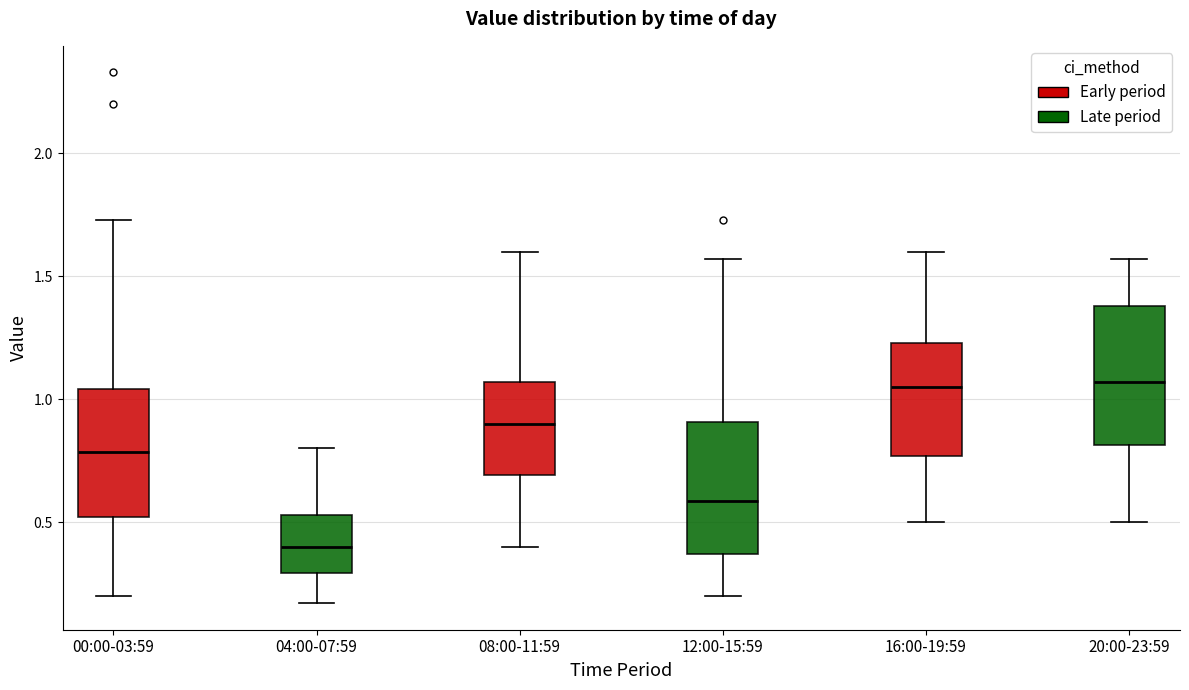

Where does the median line of the box for 04:00-07:59 sit on the y-axis? The values are not printed on the chart, so give them approximately, as read against the axis.

0.40